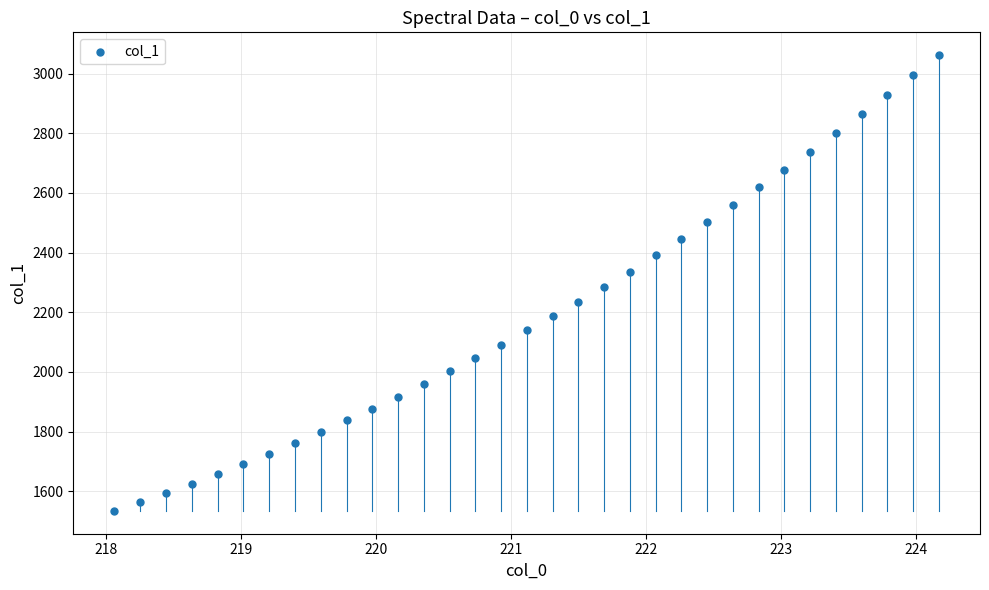

What is the range of X values (max minus min)?

6.1